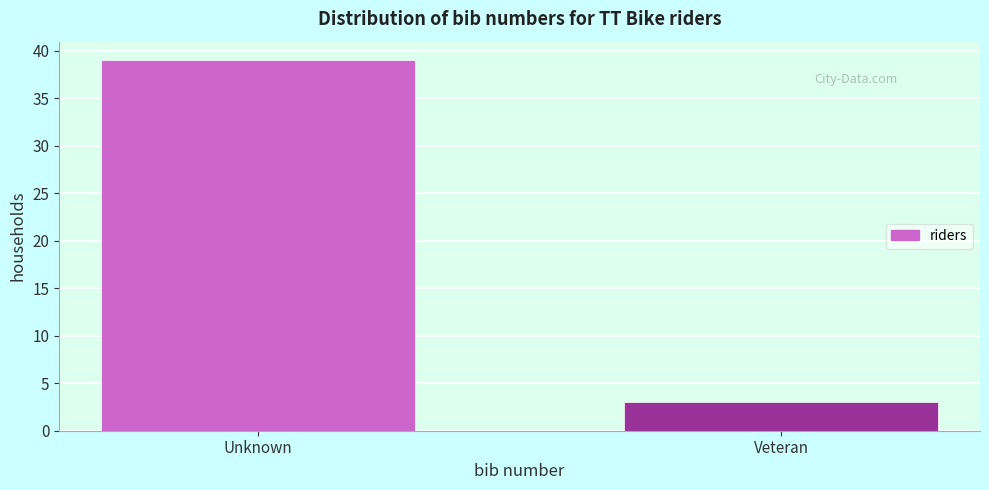

Reading left to right, transcribe all the data shown in this chart.

39	3